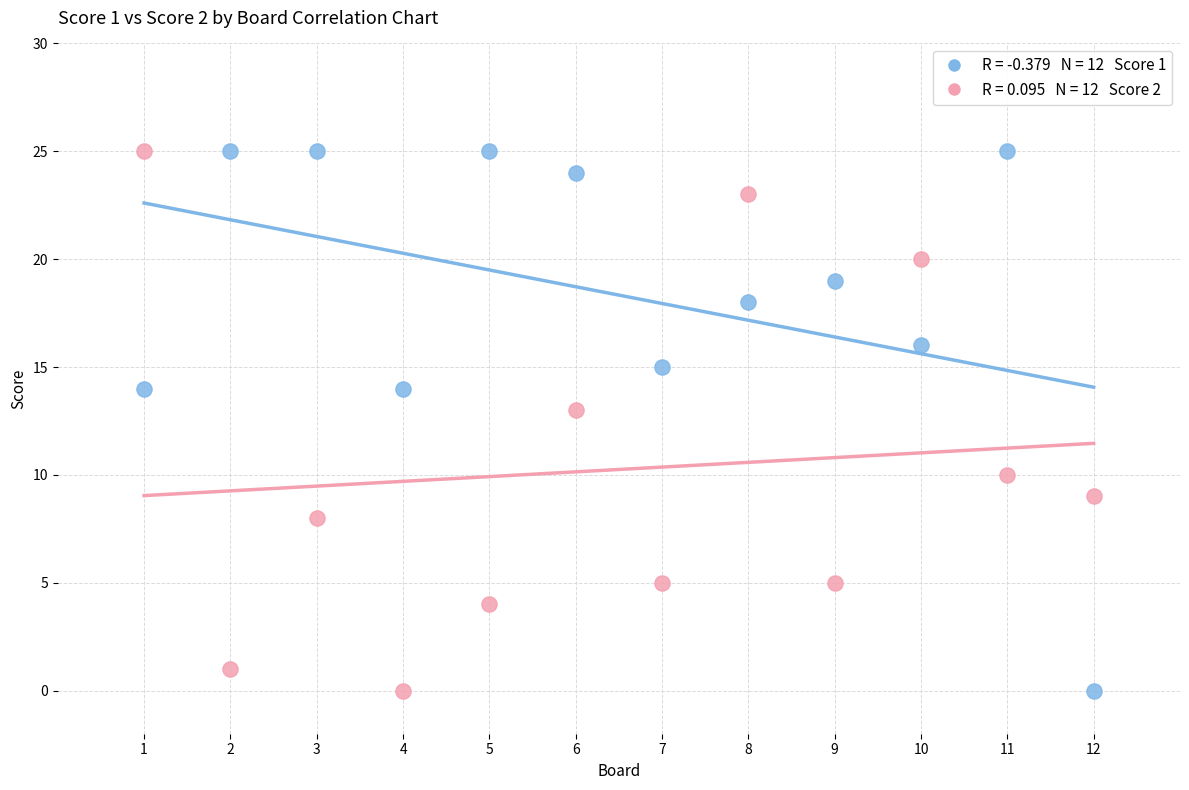

Across all data points, what is the range of Y values (max minus min)?

25